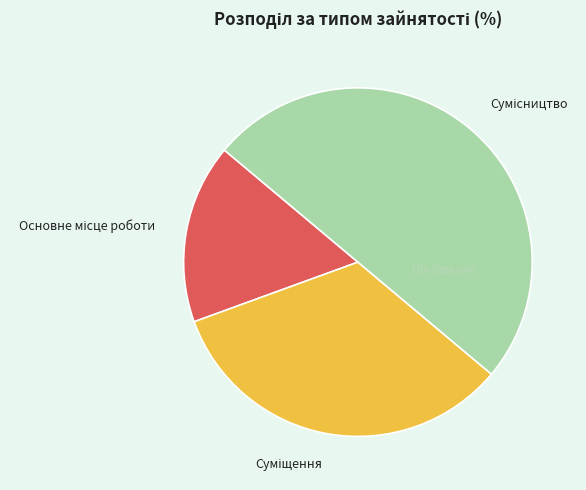

The Суміщення slice represents 43% of the pie. True or false?

False